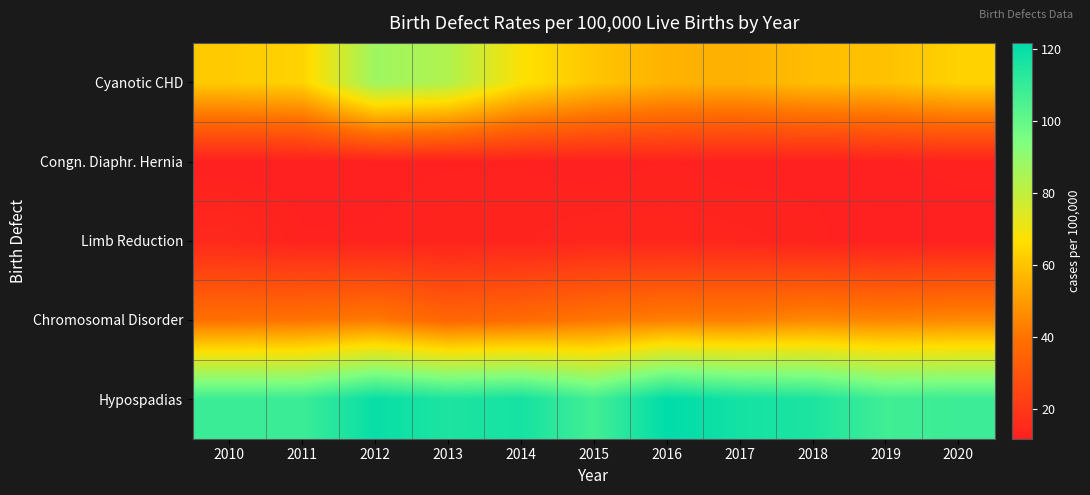

At which category is the sum across all series the highest?

2012